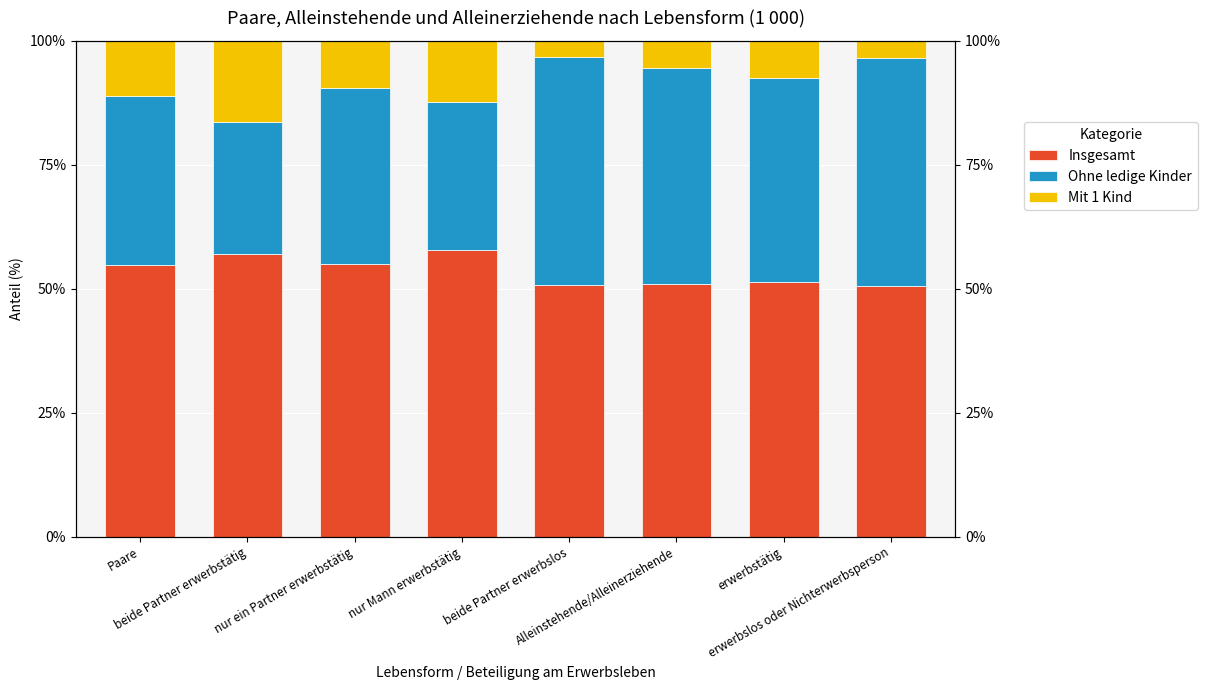

Reading right to left, extract all data points from this chart.

Insgesamt: 50.5	51.3	50.9	50.7	57.8	55.0	57.0	54.7
Ohne ledige Kinder: 46.0	41.2	43.6	46.1	29.9	35.5	26.6	34.1
Mit 1 Kind: 3.5	7.5	5.5	3.2	12.2	9.5	16.4	11.2